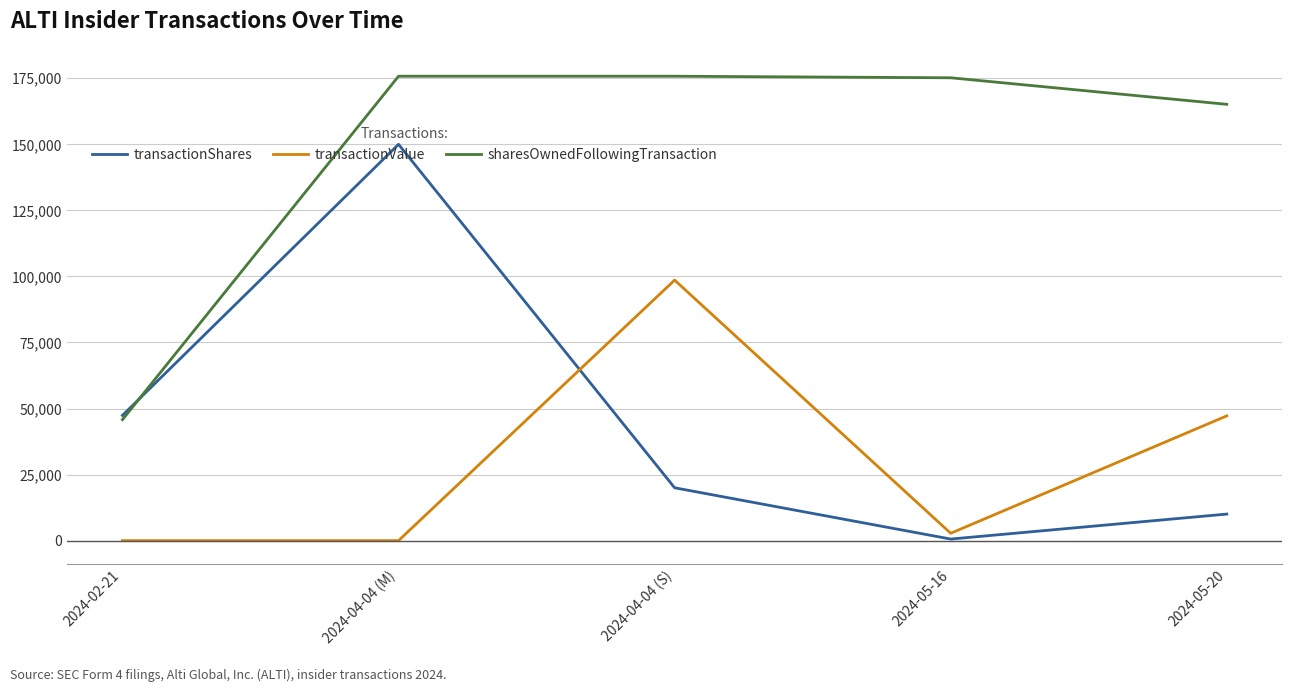

List the series in order of their peak value, lowest first.

transactionValue, transactionShares, sharesOwnedFollowingTransaction